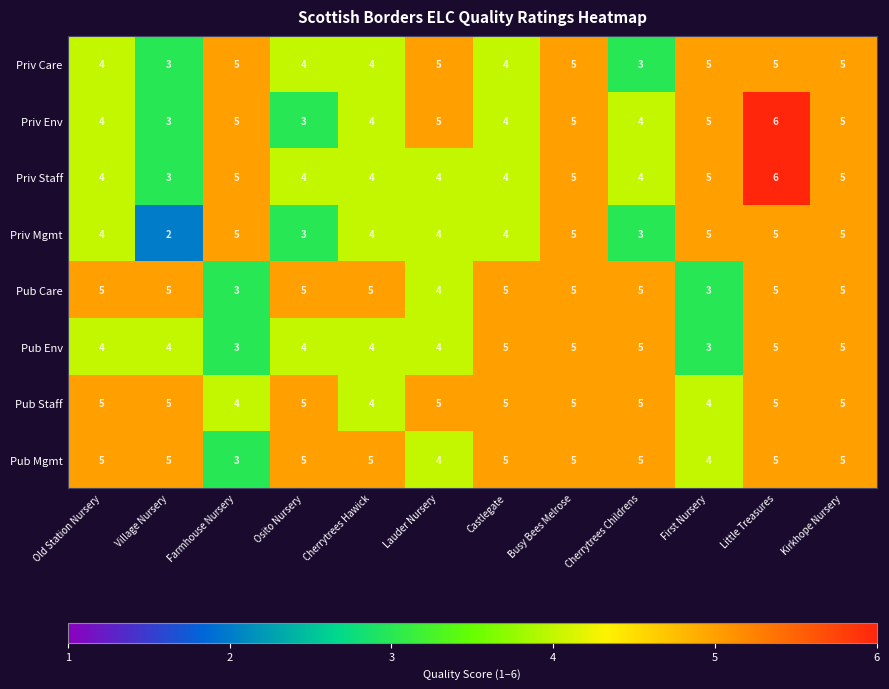

How many categories are shown in the chart?

12